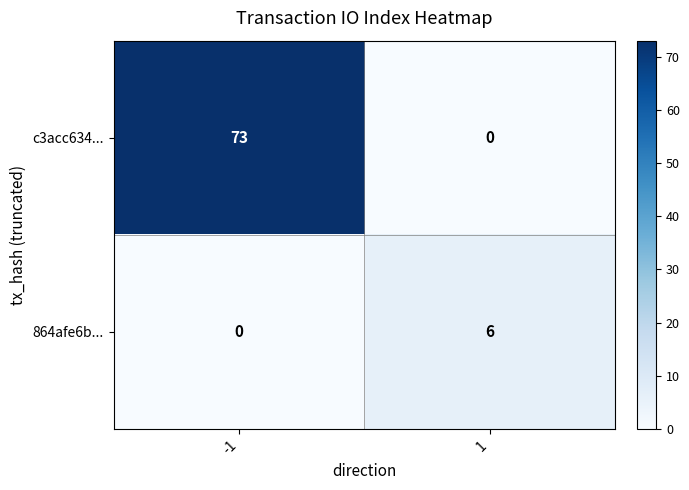

Reading left to right, extract all data points from this chart.

c3acc634...: 73	0
864afe6b...: 0	6